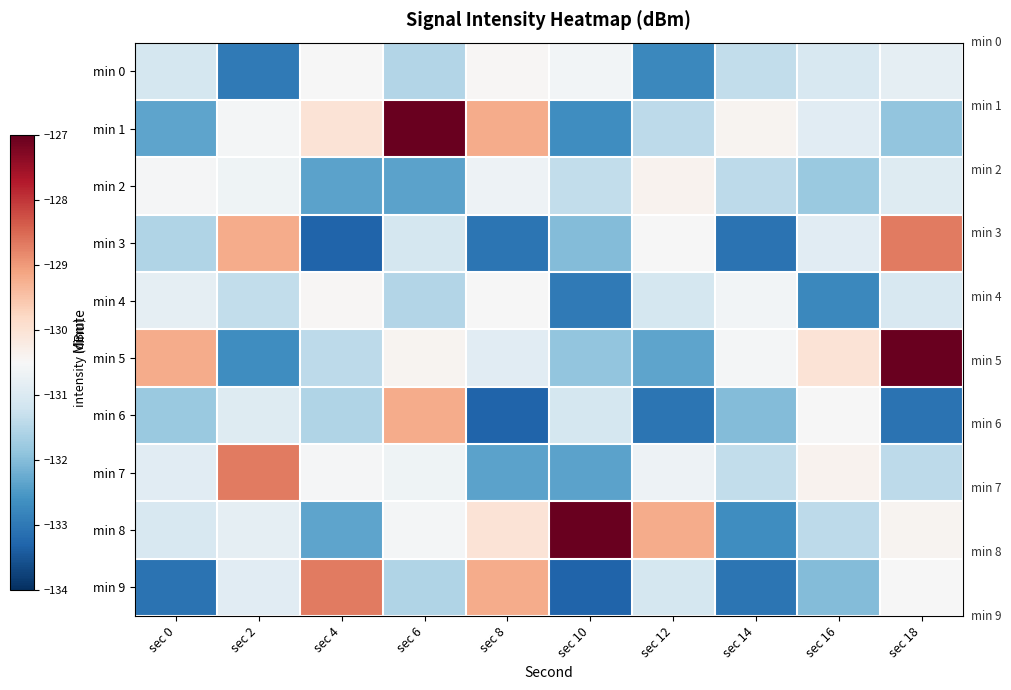

Between sec 2 and sec 14, which is larger?

sec 14